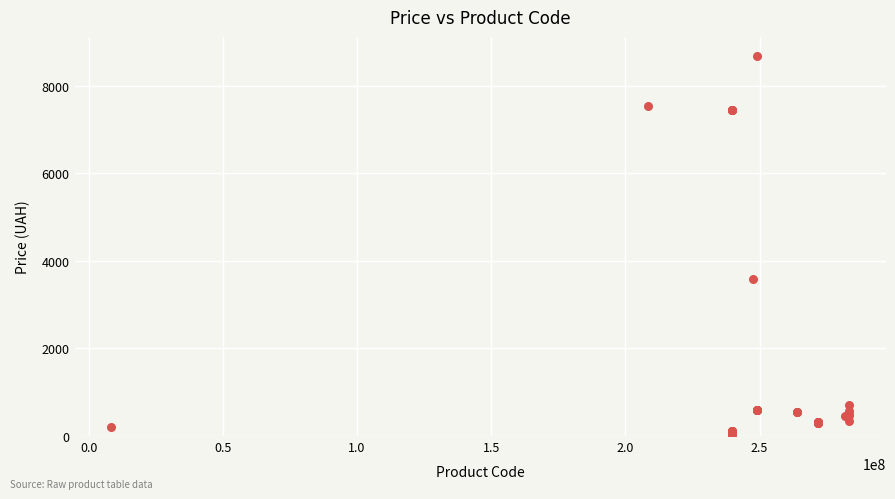

What Y value in the scatter plot is closest to 4367?

3573.6